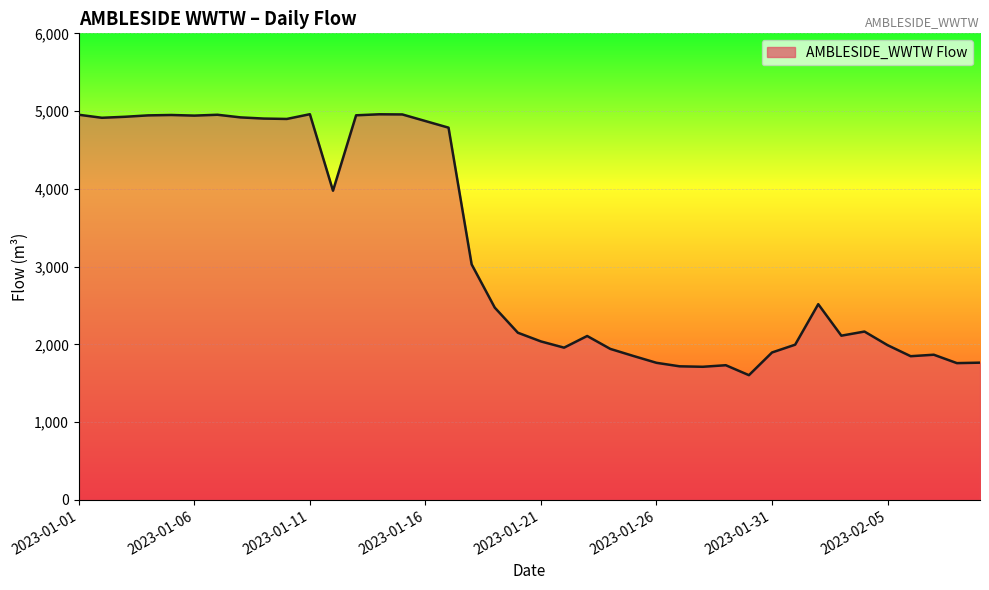

What is the maximum value shown in the chart?

4960